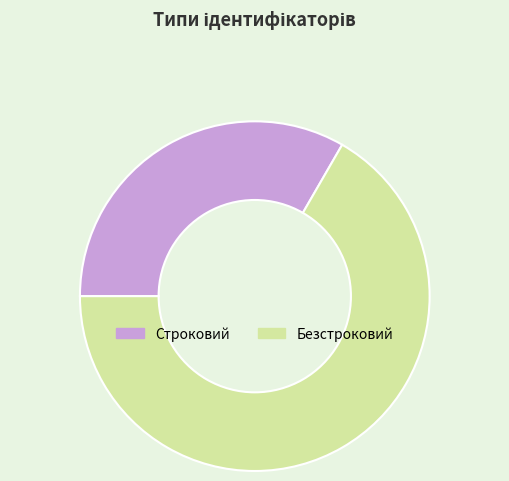

Which has a higher value, Безстроковий or Строковий?

Безстроковий